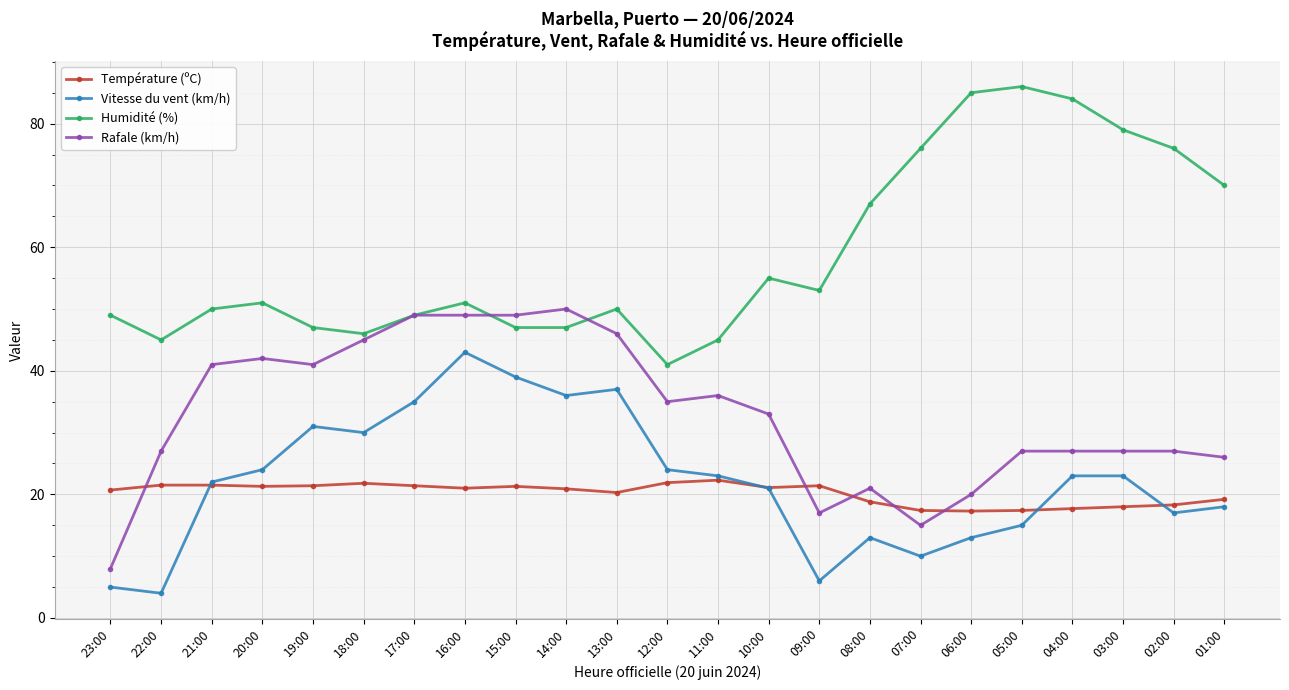

How many intersections are there between Température (ºC) and Vitesse du vent (km/h)?

4